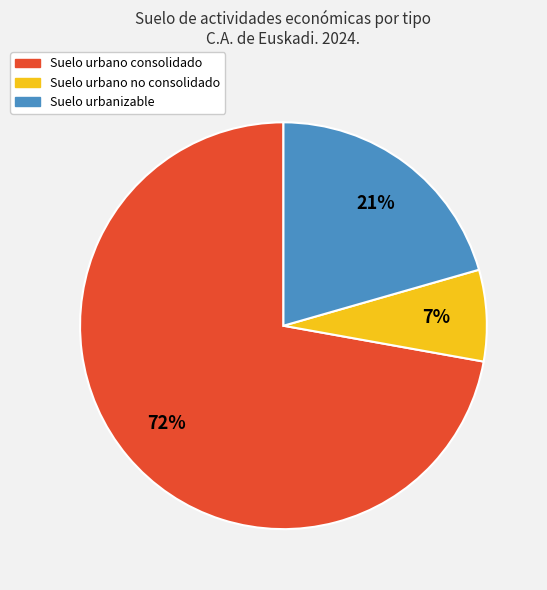

To the nearest percent, what portion does Suelo urbano consolidado represent?

72%